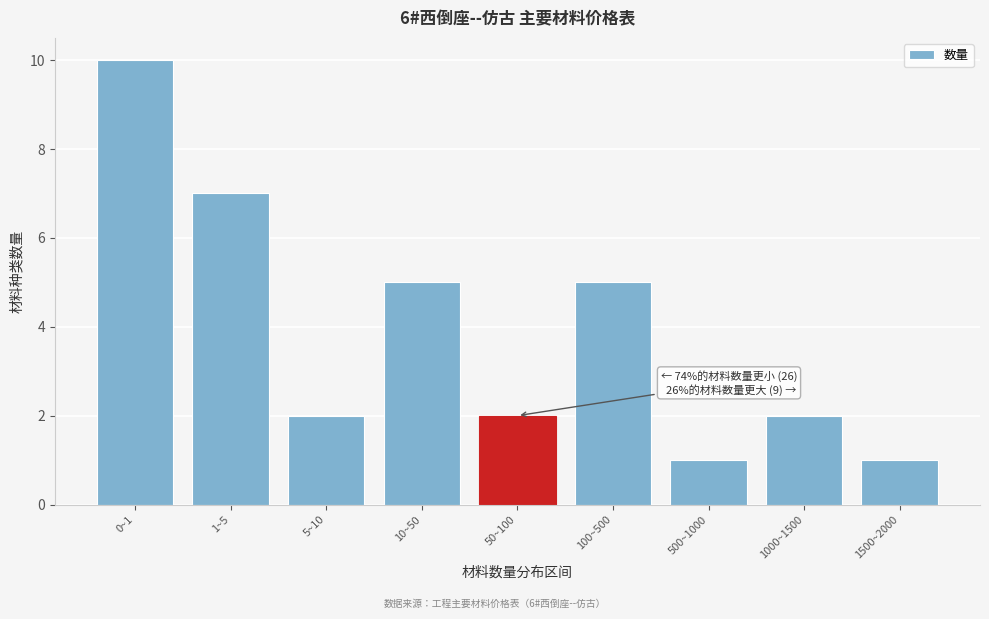

Reading left to right, list all the values displayed in this chart.

0~1=10	1~5=7	5~10=2	10~50=5	50~100=2	100~500=5	500~1000=1	1000~1500=2	1500~2000=1